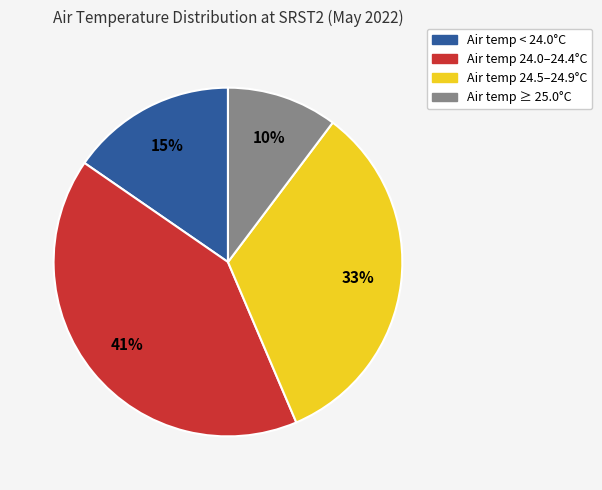

Which slice is the largest?

Air temp 24.0–24.4°C